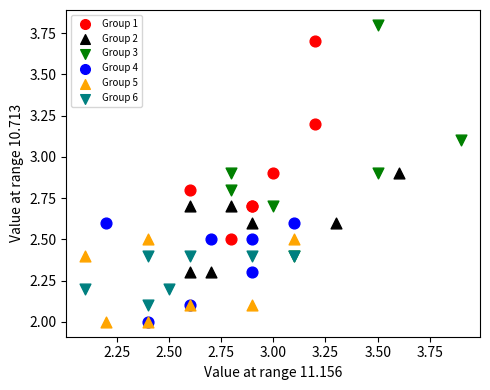

What are all the series names shown in the legend?

Group 1, Group 2, Group 3, Group 4, Group 5, Group 6